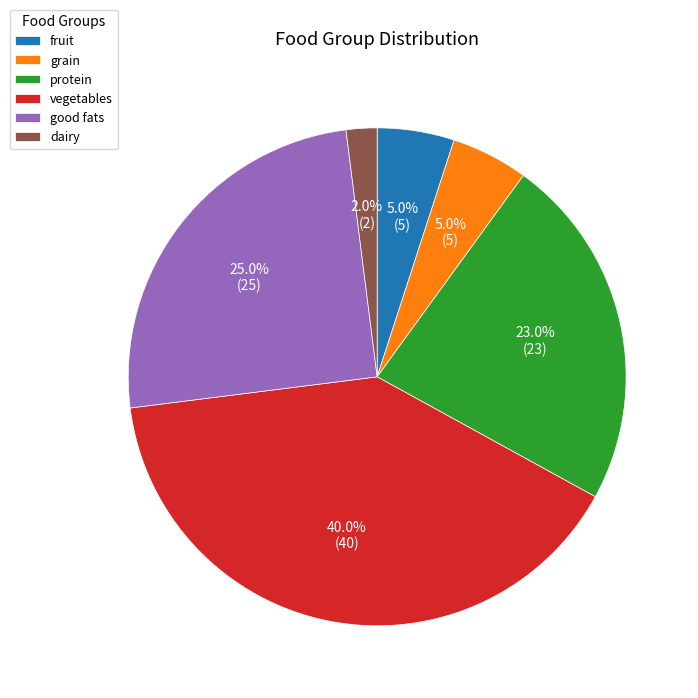

Between good fats and grain, which is larger?

good fats